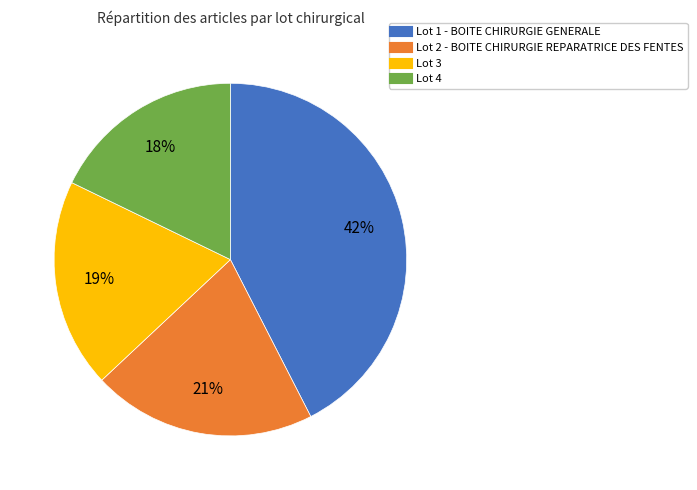

Combined, do Lot 3 and Lot 4 account for over 50%?

No